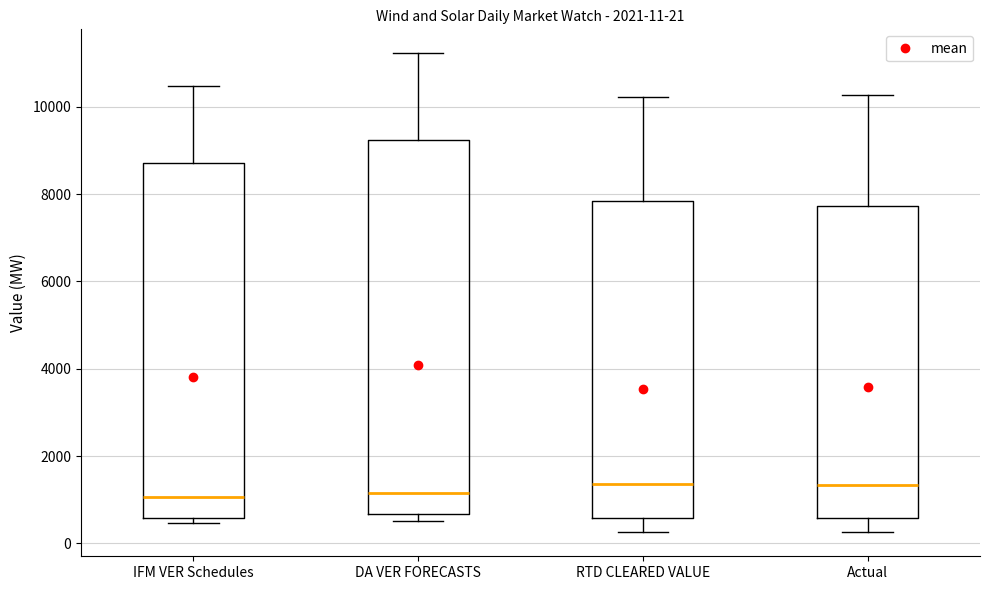

Which box is the tallest, from its lower edge to its upper edge?

DA VER FORECASTS